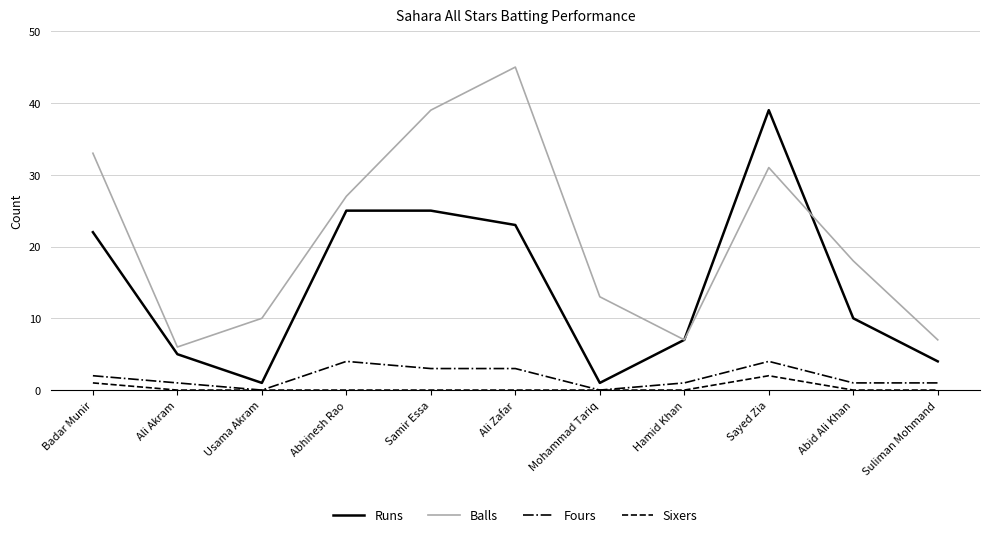

What position from the left is Usama Akram?

3